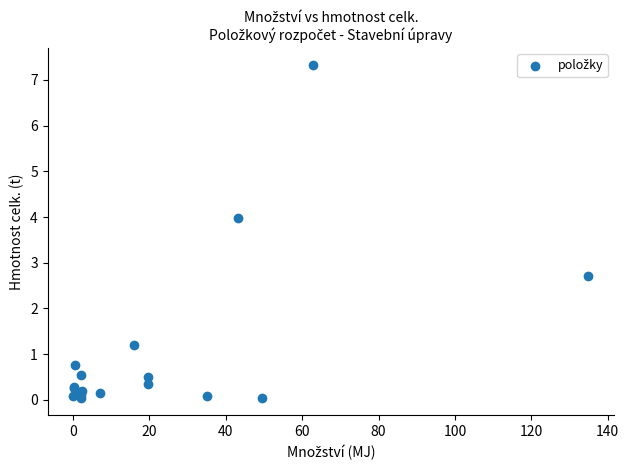

What Y value in the scatter plot is closest to 3?

2.7